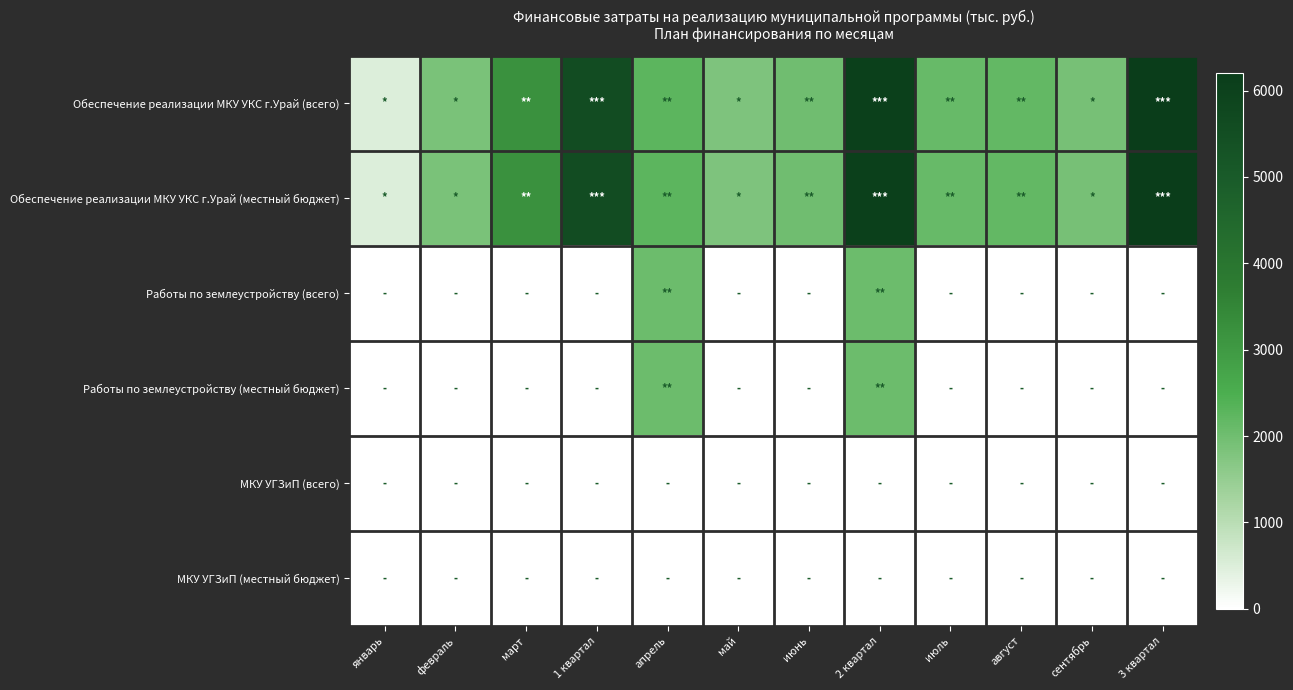

At which category is the sum across all series the highest?

2 квартал